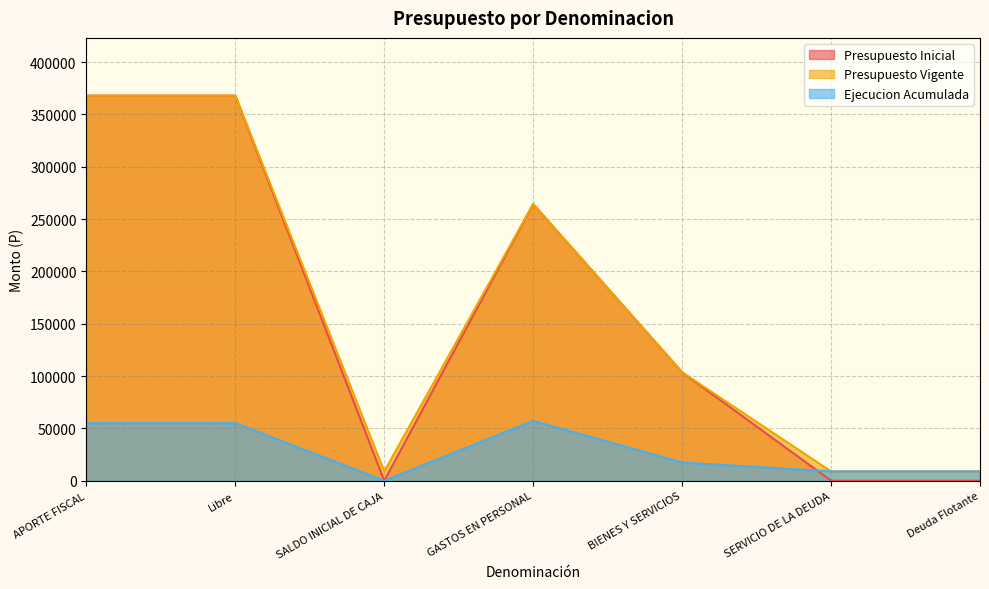

True or false: Ejecucion Acumulada has a value of 8851 at SERVICIO DE LA DEUDA.

True